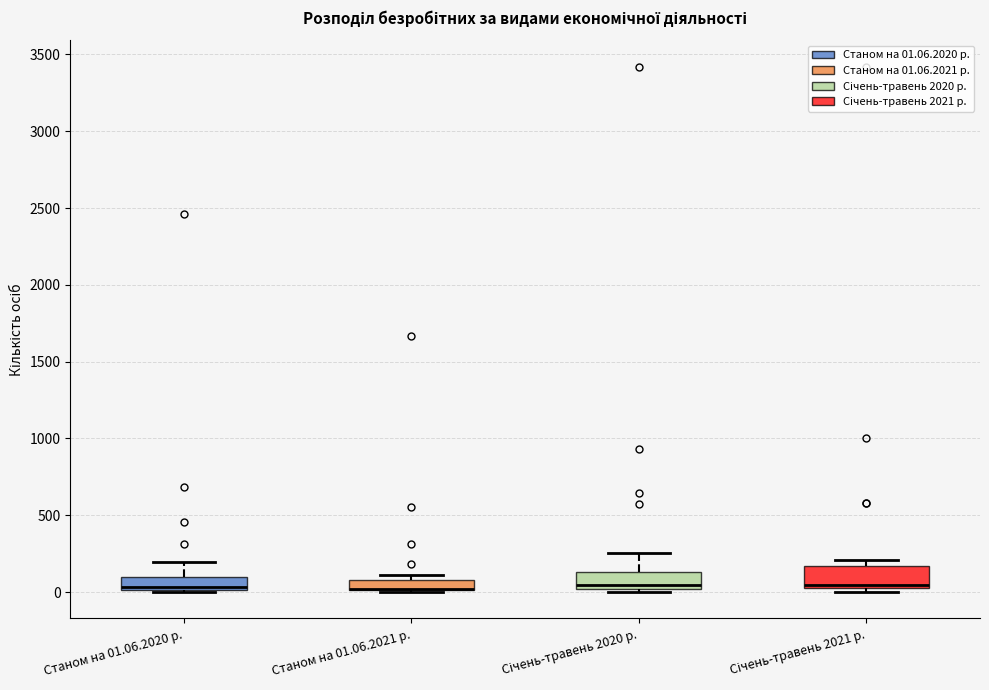

Where is the upper edge of the box for Станом на 01.06.2021 р. on the y-axis? The values are not printed on the chart, so give them approximately, as read against the axis.

100